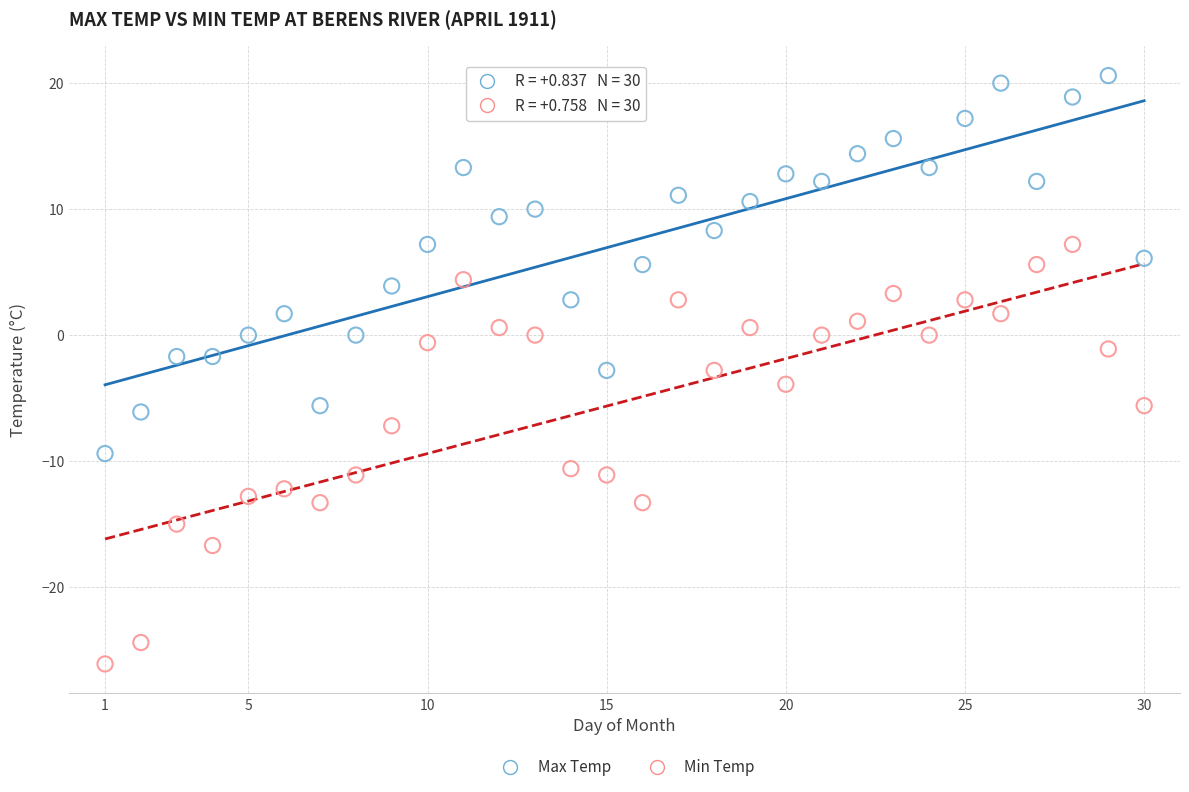

Which series reaches the maximum Y coordinate?

Max Temp